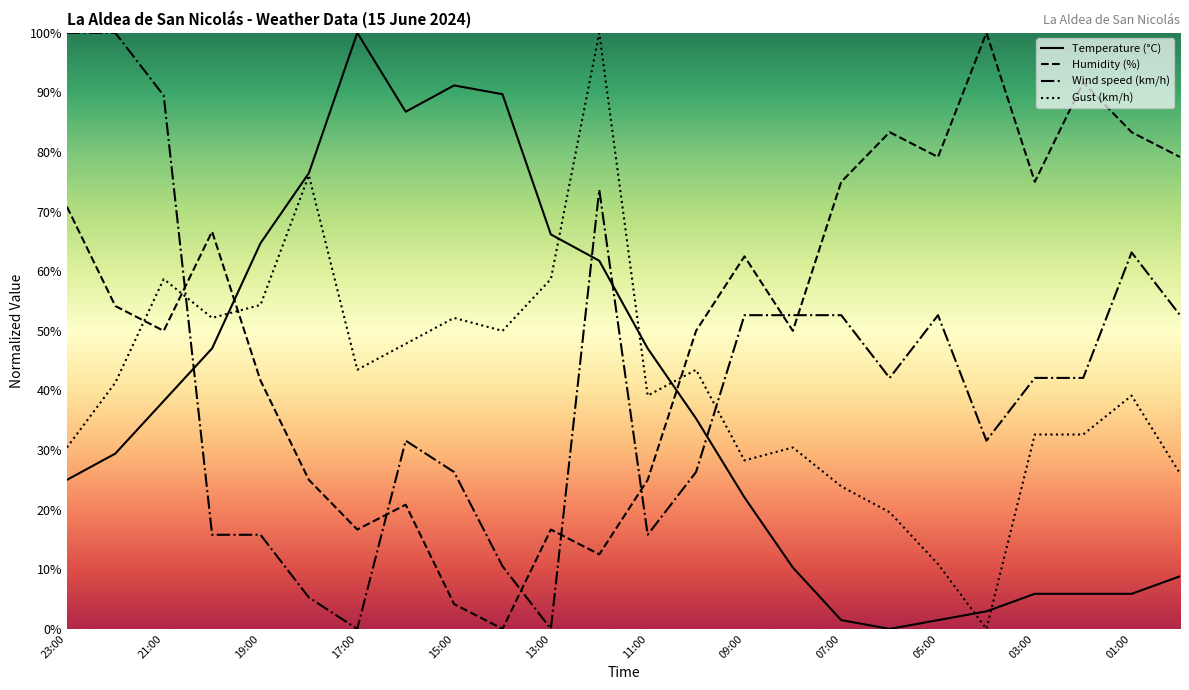

True or false: Temperature (°C) has a value of 1.5 at 07:00.

True